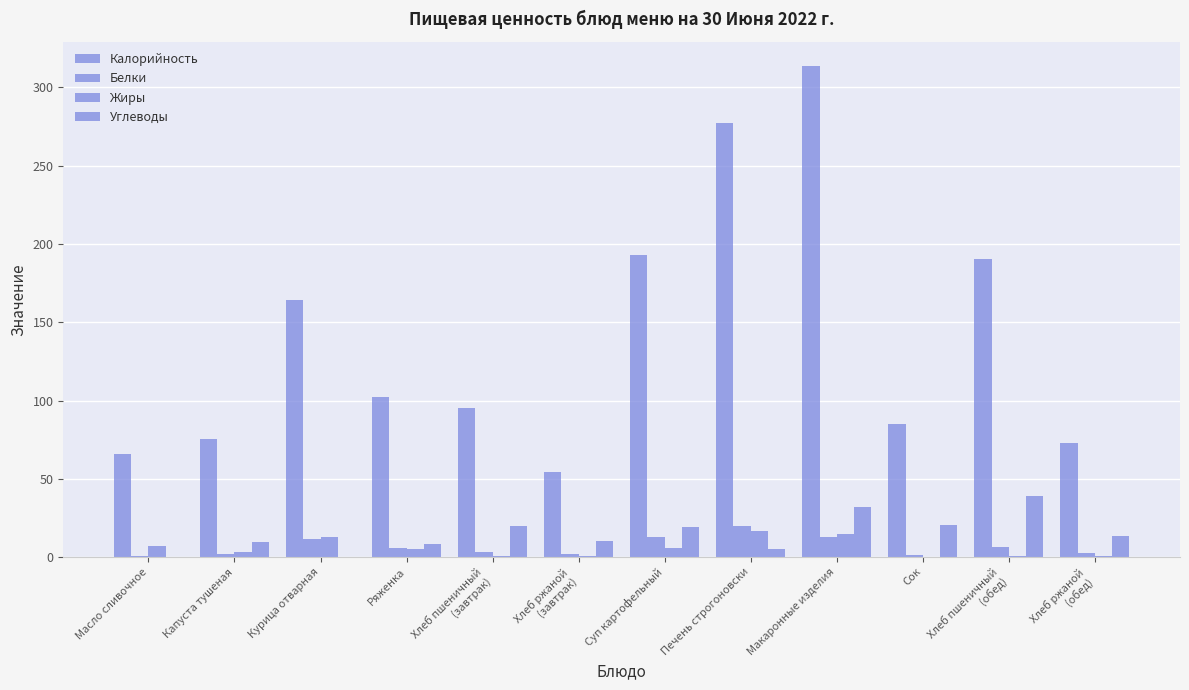

How many data points does each series have?

12